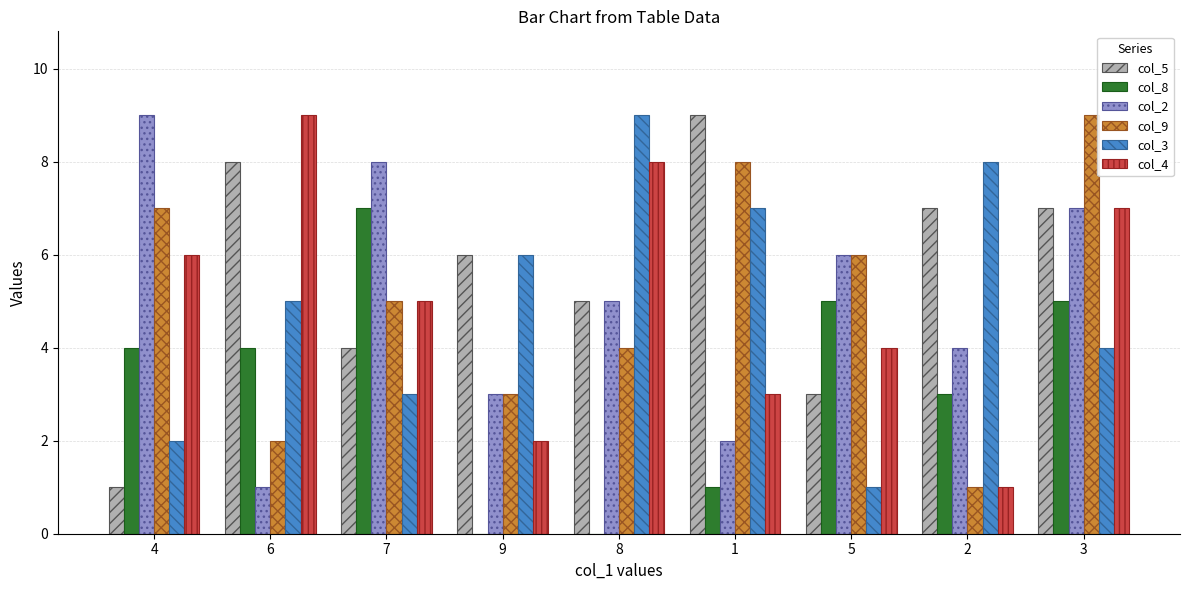

Read the col_3 value at 4.

2